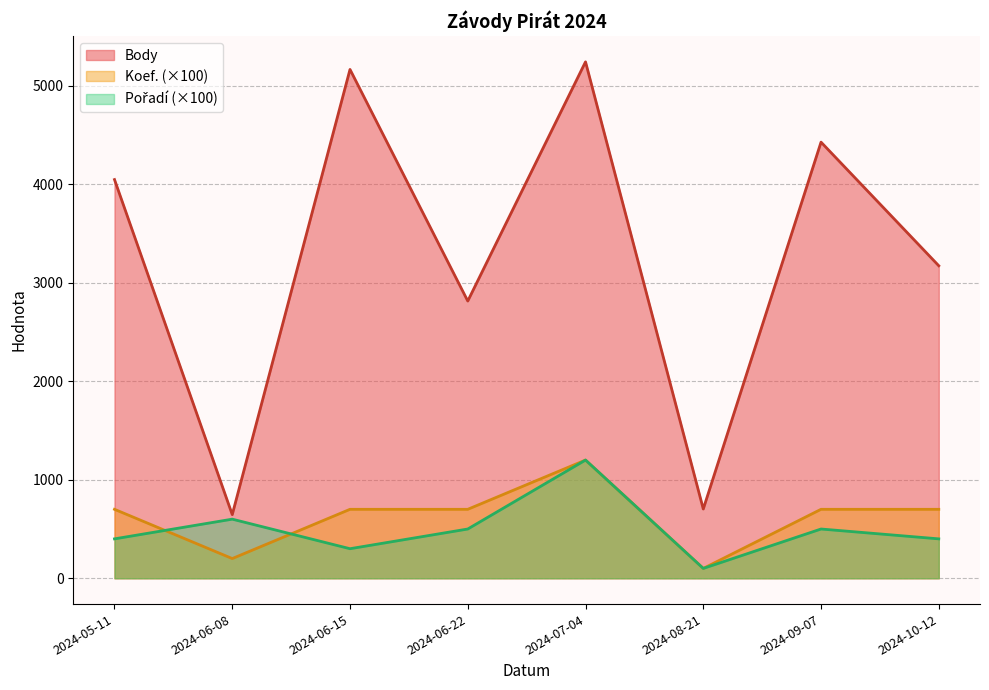

How many interior local valleys does the Body series have?

3